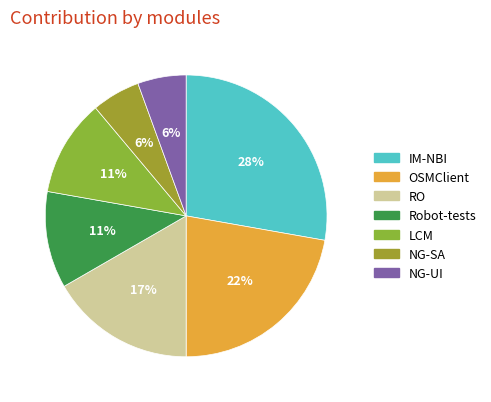

How many slices are in this pie chart?

7